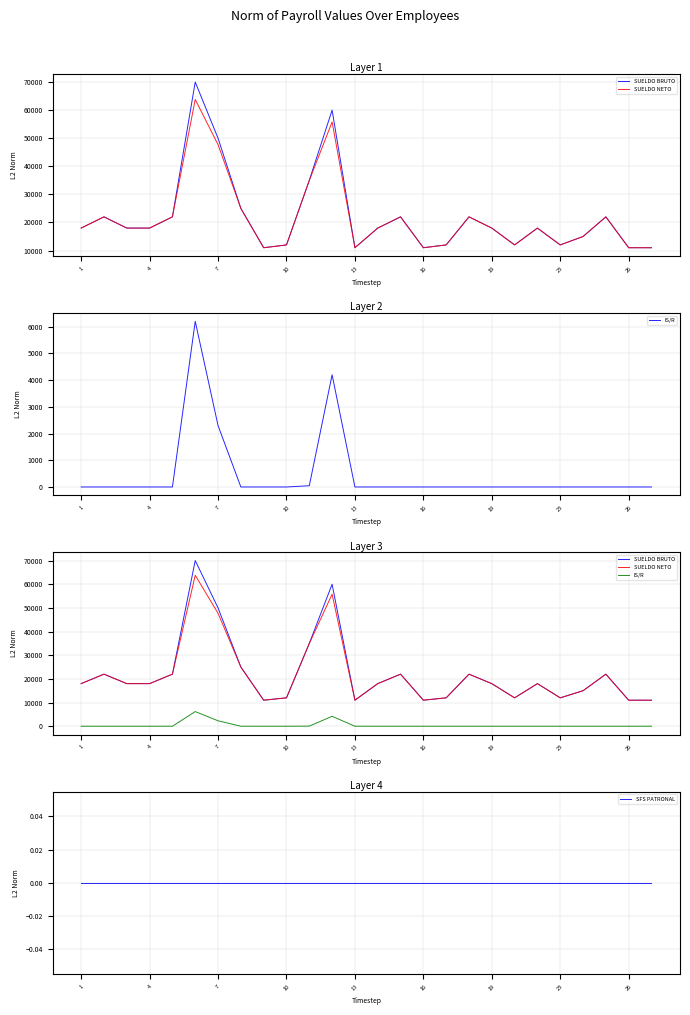

In SUELDO BRUTO, how many points are lower than both neighbors (excluding endpoints)?

5